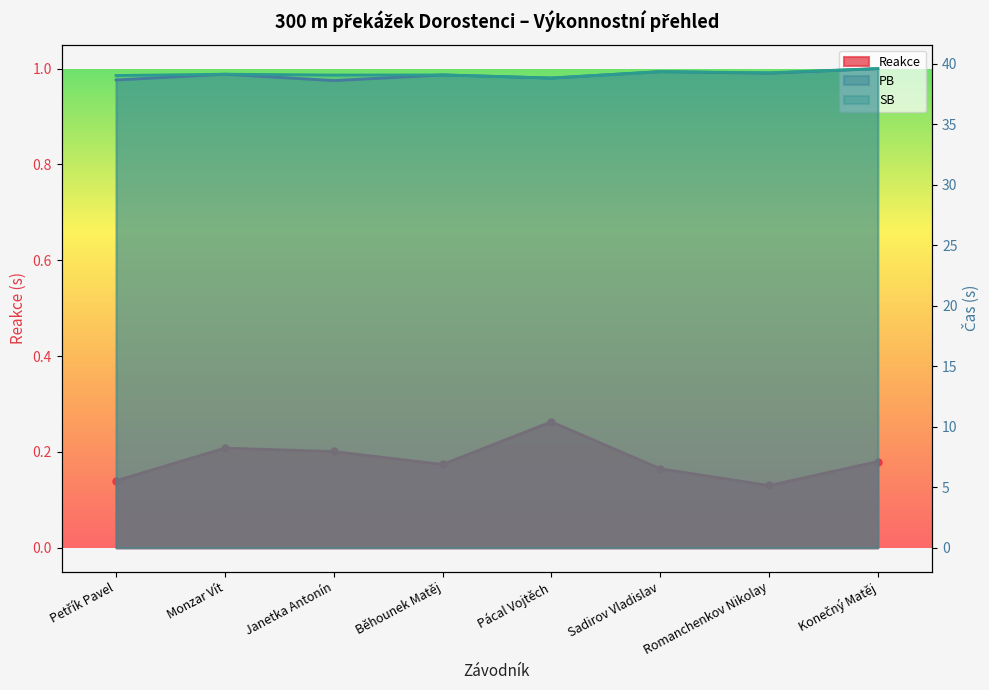

What are all the series names shown in the legend?

Reakce, PB, SB